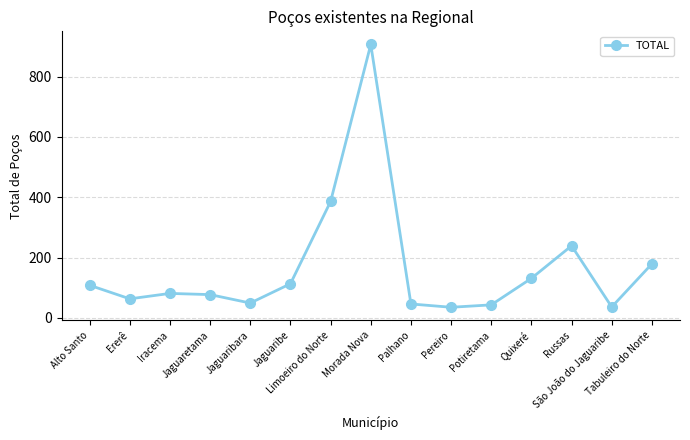

What is the sum of all values?

2493